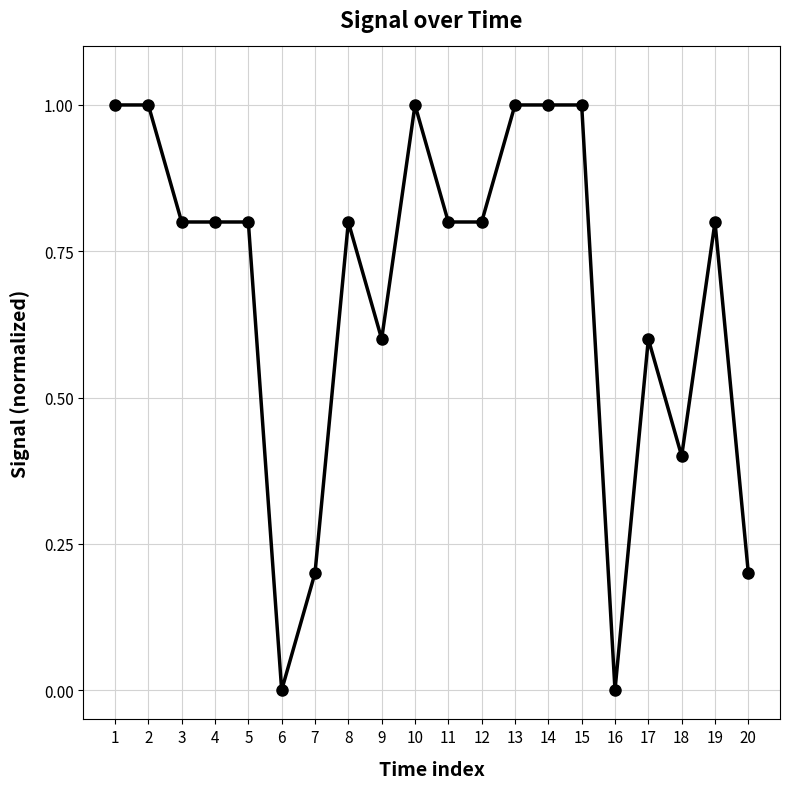

True or false: there are more than 0 points higher than both neighbors.

True